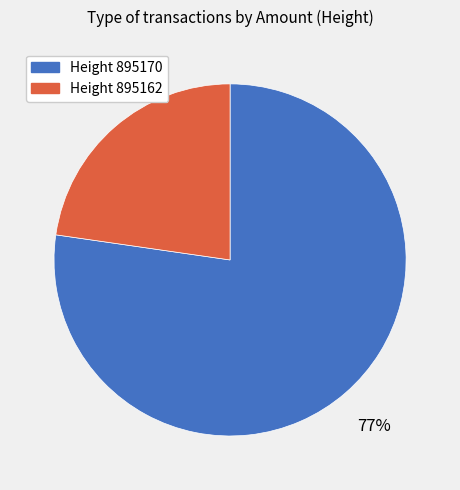

To the nearest percent, what is the average slice percentage?

50%